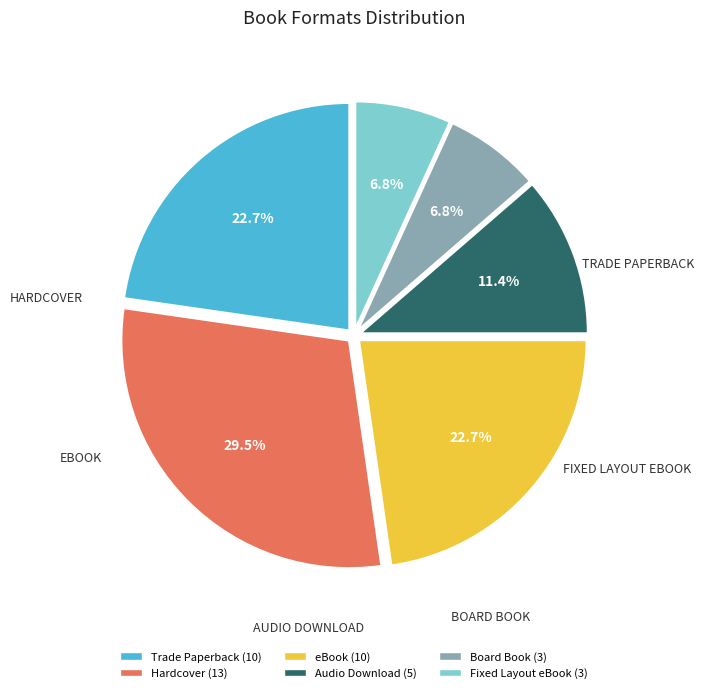

What is the largest slice in the pie chart?

Hardcover